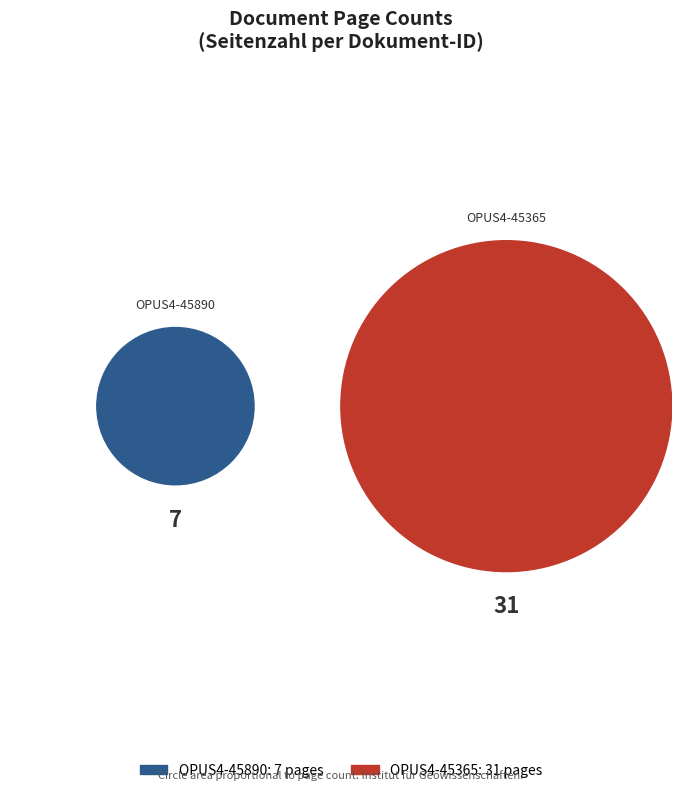

What is the total percentage of OPUS4-45365 and OPUS4-45890?

100.0%